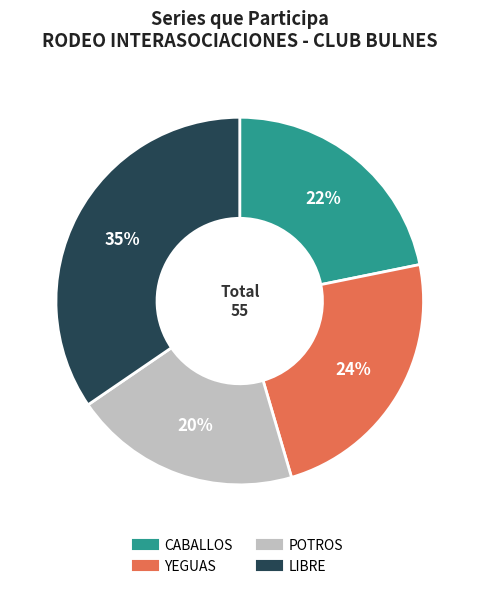

Is the sum of LIBRE and CABALLOS greater than half?

Yes